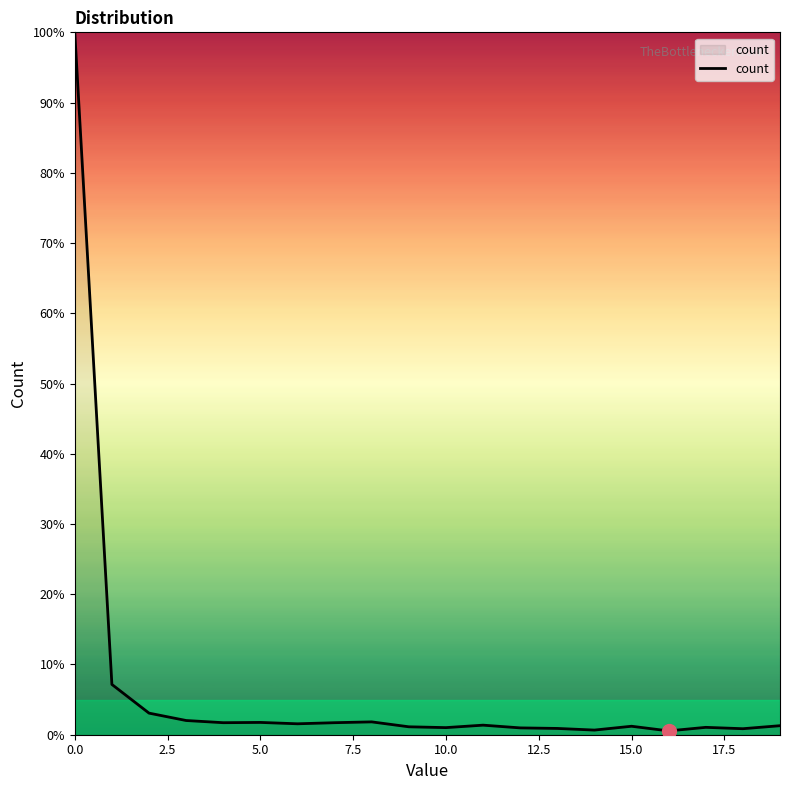

What is the difference between the maximum and minimum values?

99.5